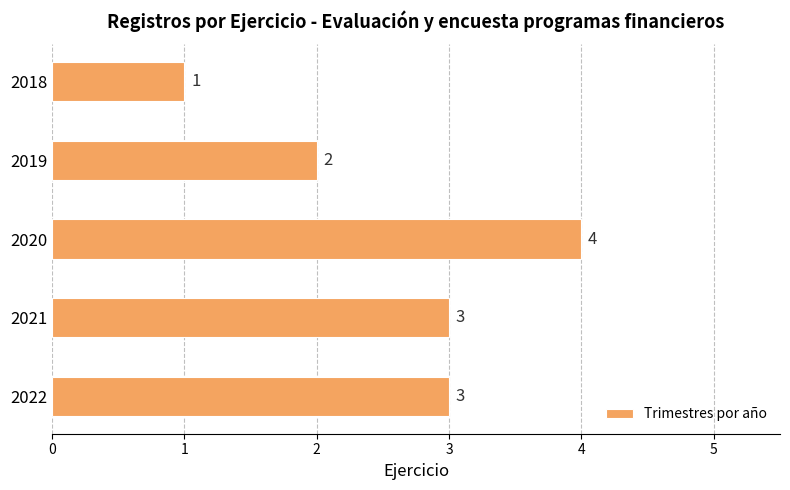

What is the difference between the maximum and minimum values?

3